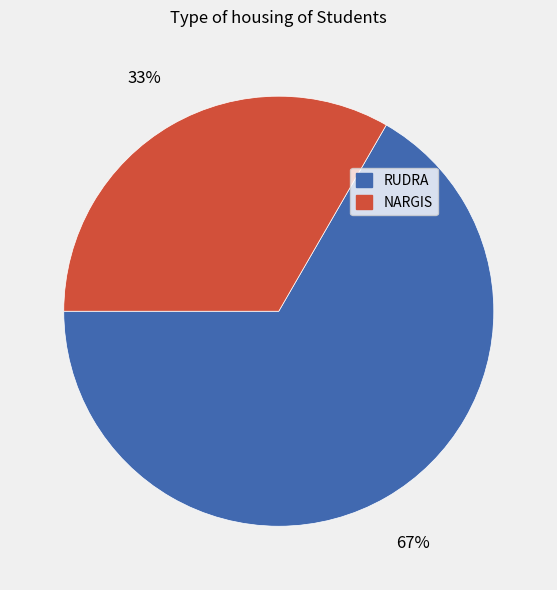

Which category has the smallest portion of the pie?

NARGIS